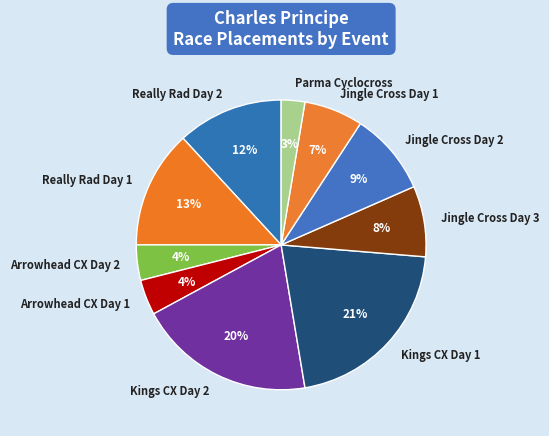

Which has a higher value, Kings CX Day 2 or Really Rad Day 2?

Kings CX Day 2